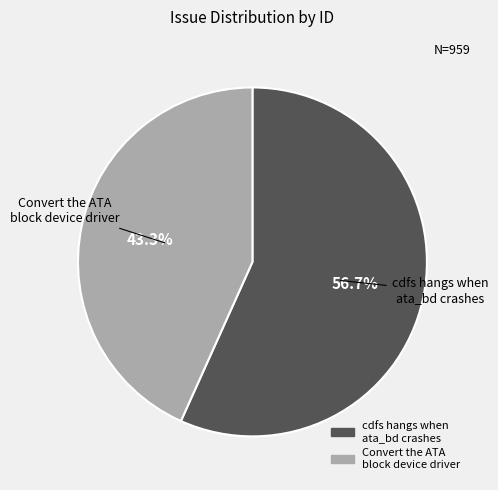

Count the number of slices in the pie.

2